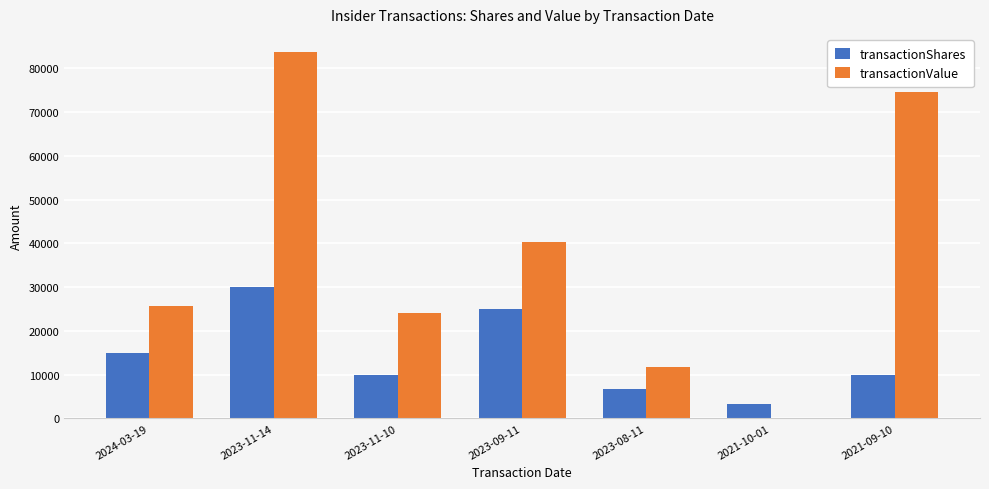

What is the difference between the transactionShares values at 2023-11-14 and 2023-08-11?

23200